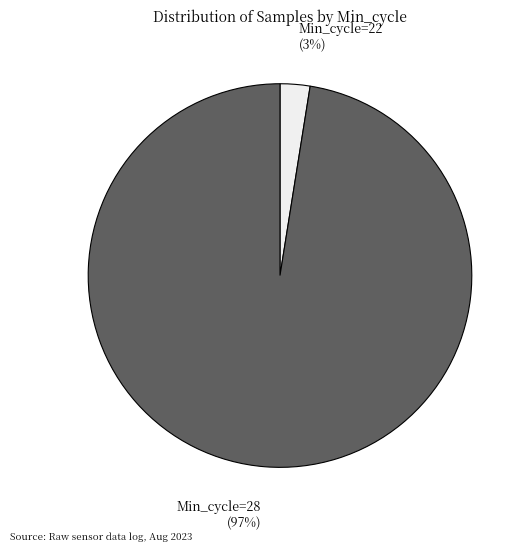

True or false: Min_cycle=28 (97%) accounts for 97% of the total.

True